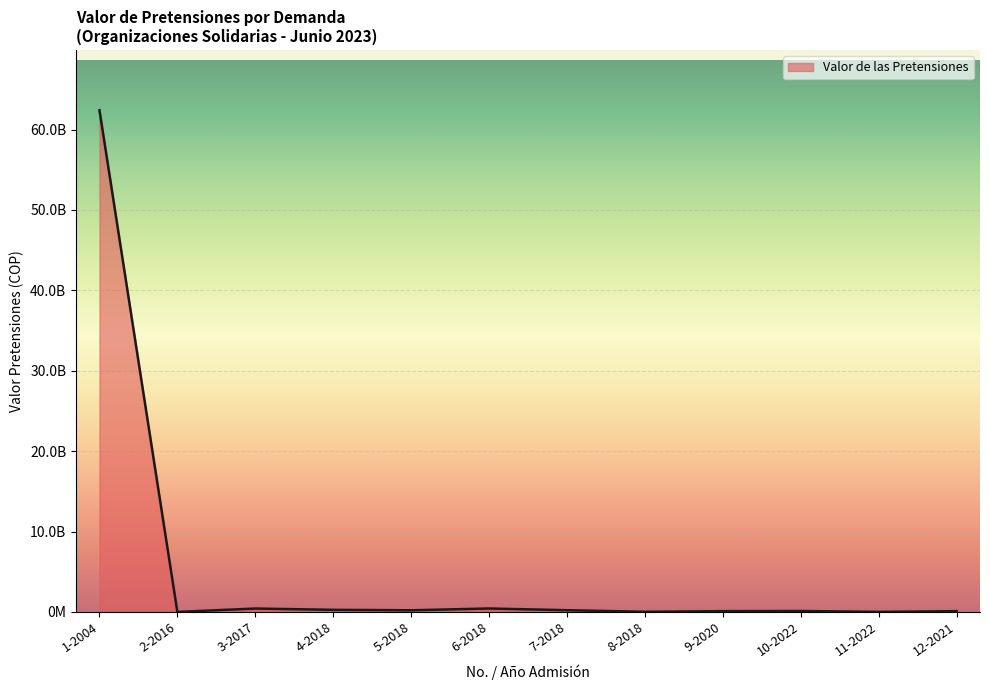

At which category does the data reach its first local valley?

2-2016